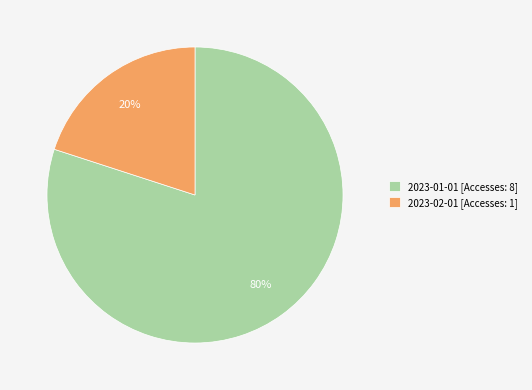

Is it true that 2023-02-01 is 5% of the pie?

False